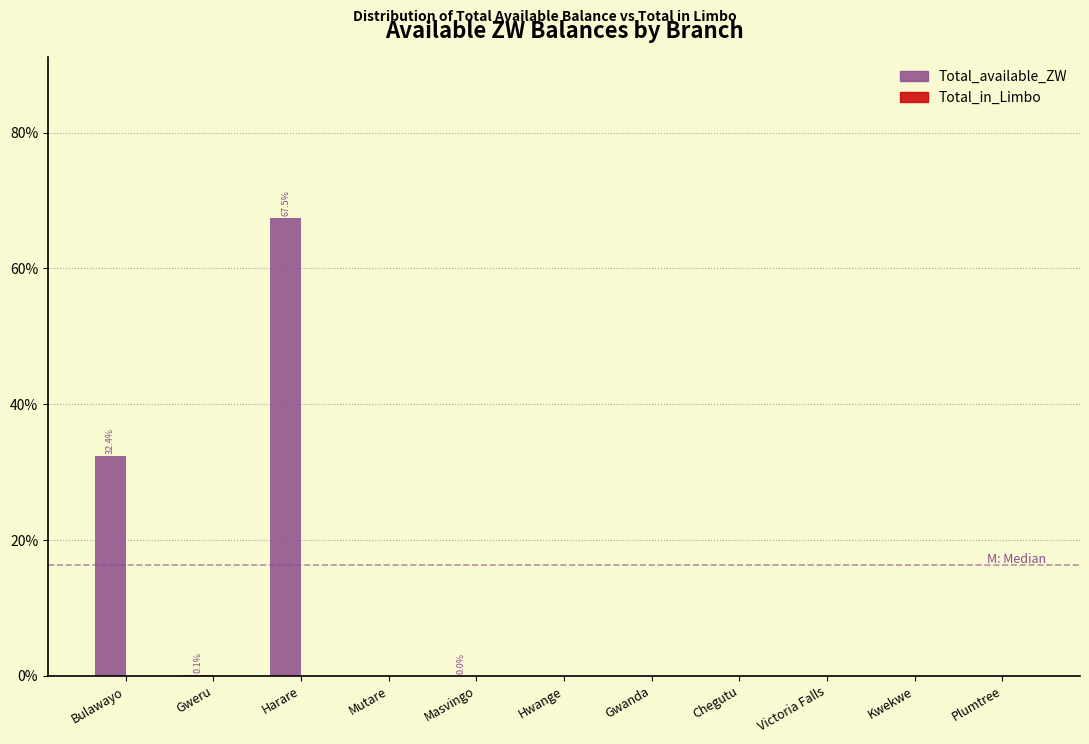

Between Masvingo and Harare, which is larger?

Harare